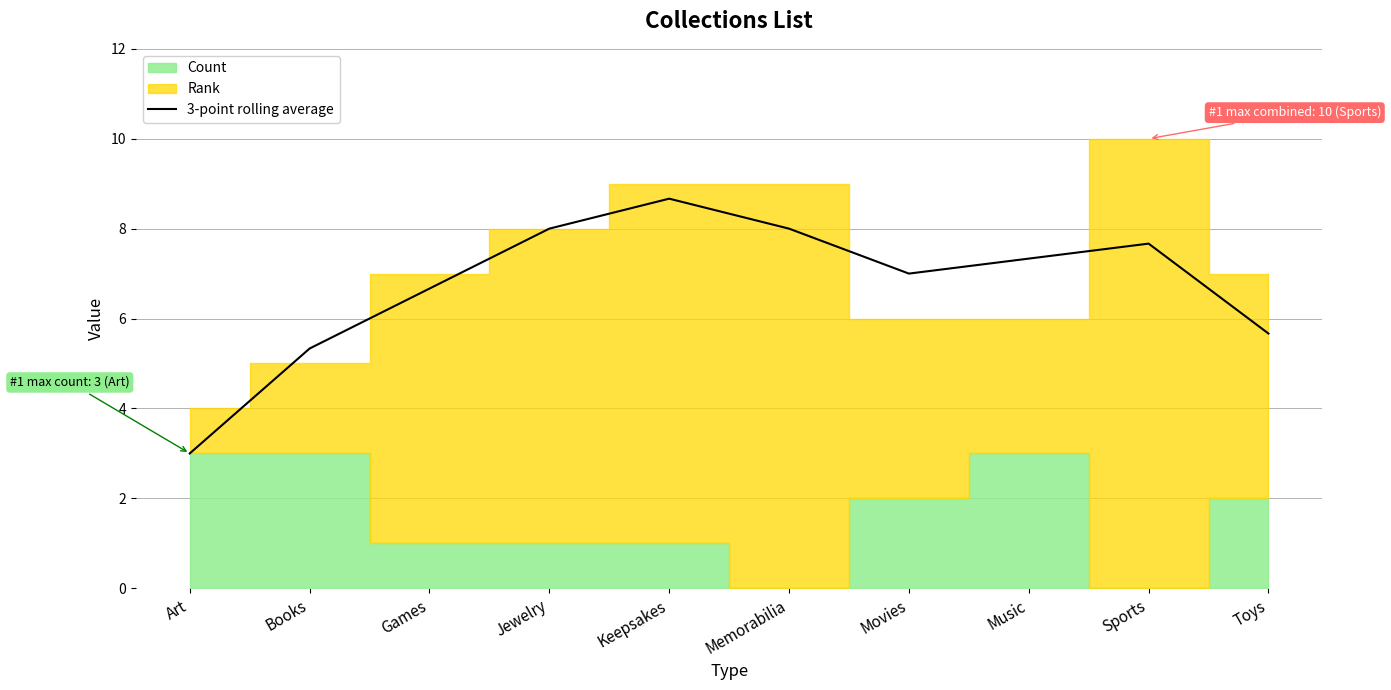

Which category has the lowest value in the 3-point rolling average series?

Art